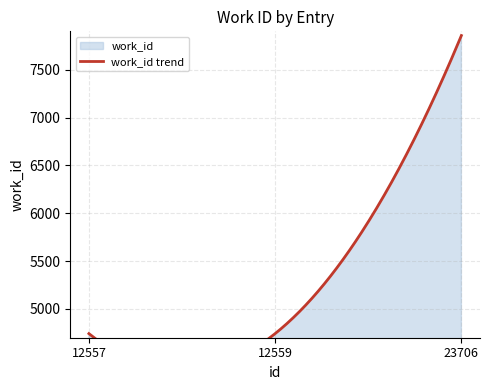

List the labels in order of value, smallest first.

12557, 12559, 23706